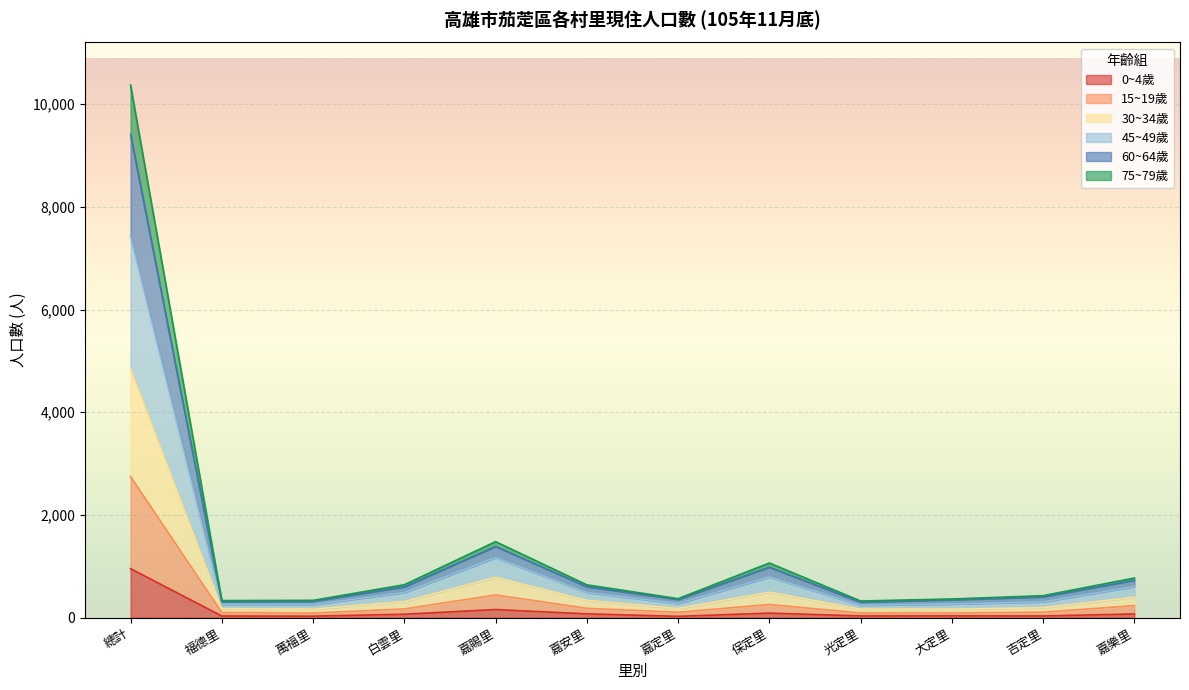

At 萬福里, list the series in order from smallest to largest.

0~4歲, 15~19歲, 75~79歲, 30~34歲, 45~49歲, 60~64歲